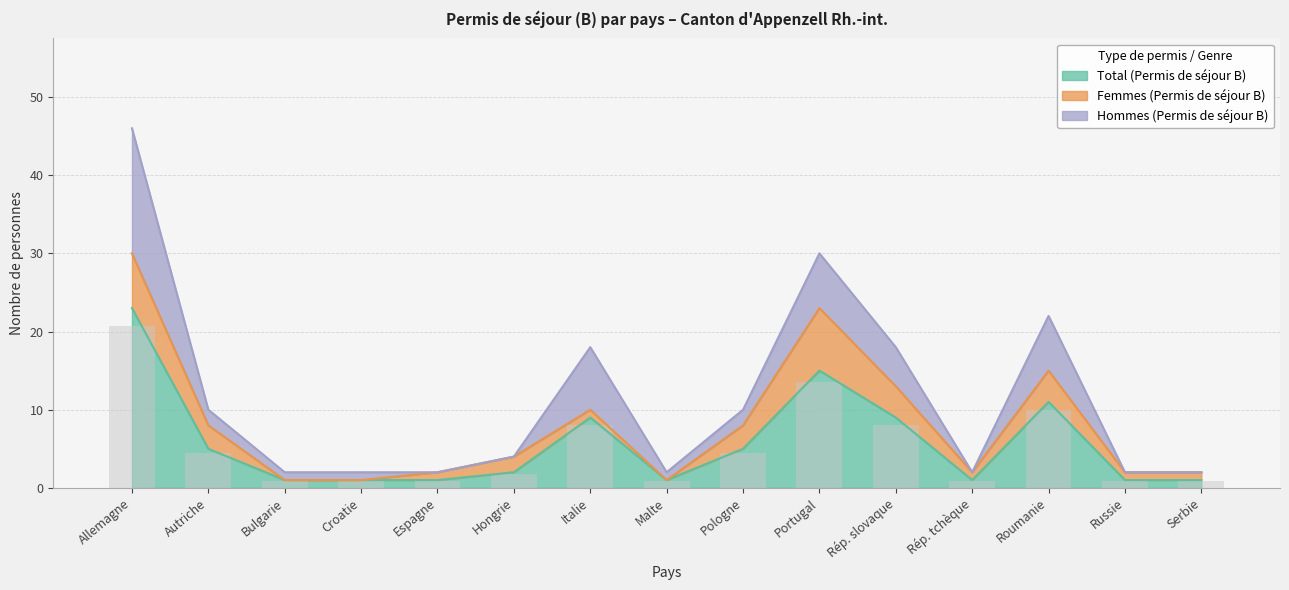

Are the bars horizontal?

No